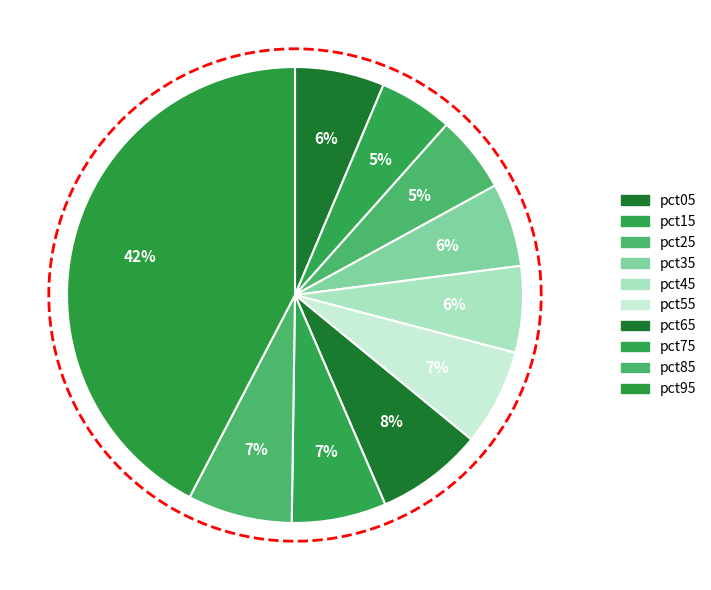

What portion of the pie excludes pct55?

93.2%